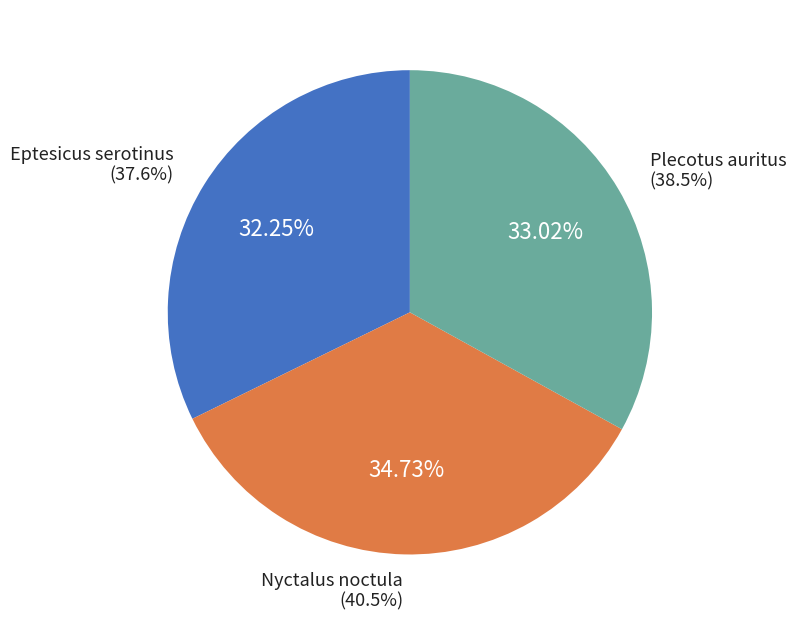

How many segments does this pie chart have?

3